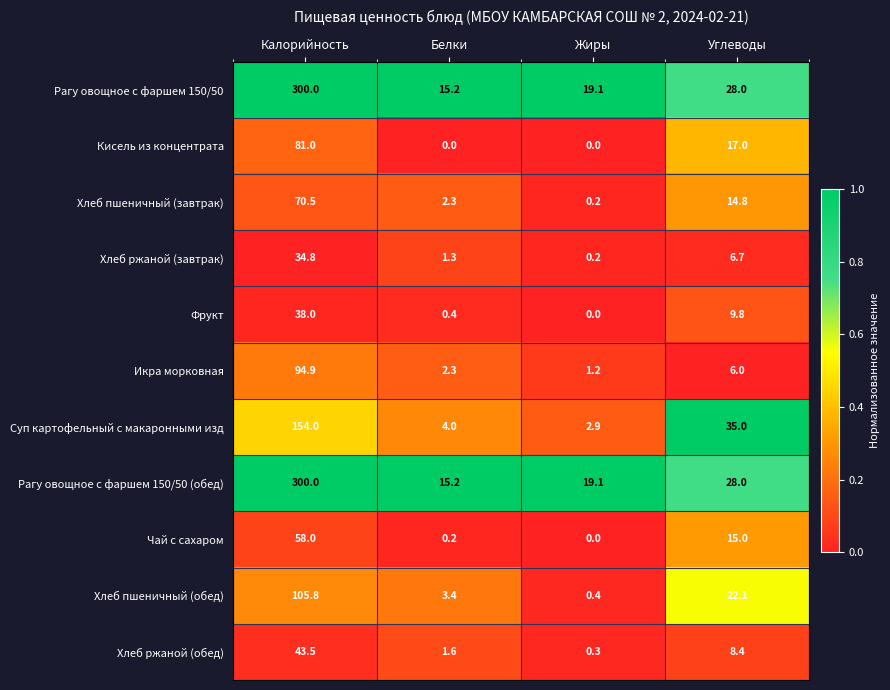

List the labels in order of Рагу овощное с фаршем 150/50 value, largest first.

Калорийность, Углеводы, Жиры, Белки